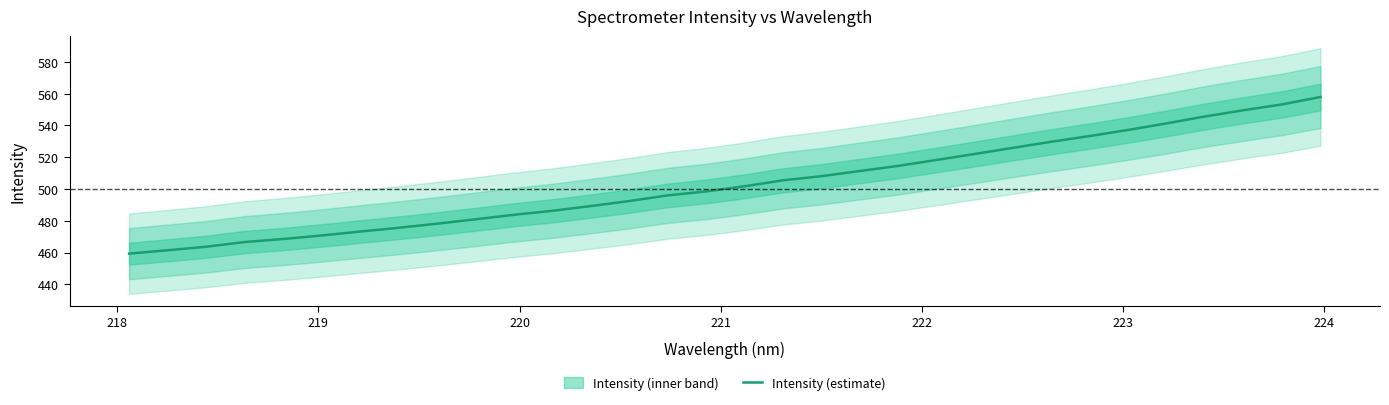

True or false: there are more than 0 points higher than both neighbors.

False